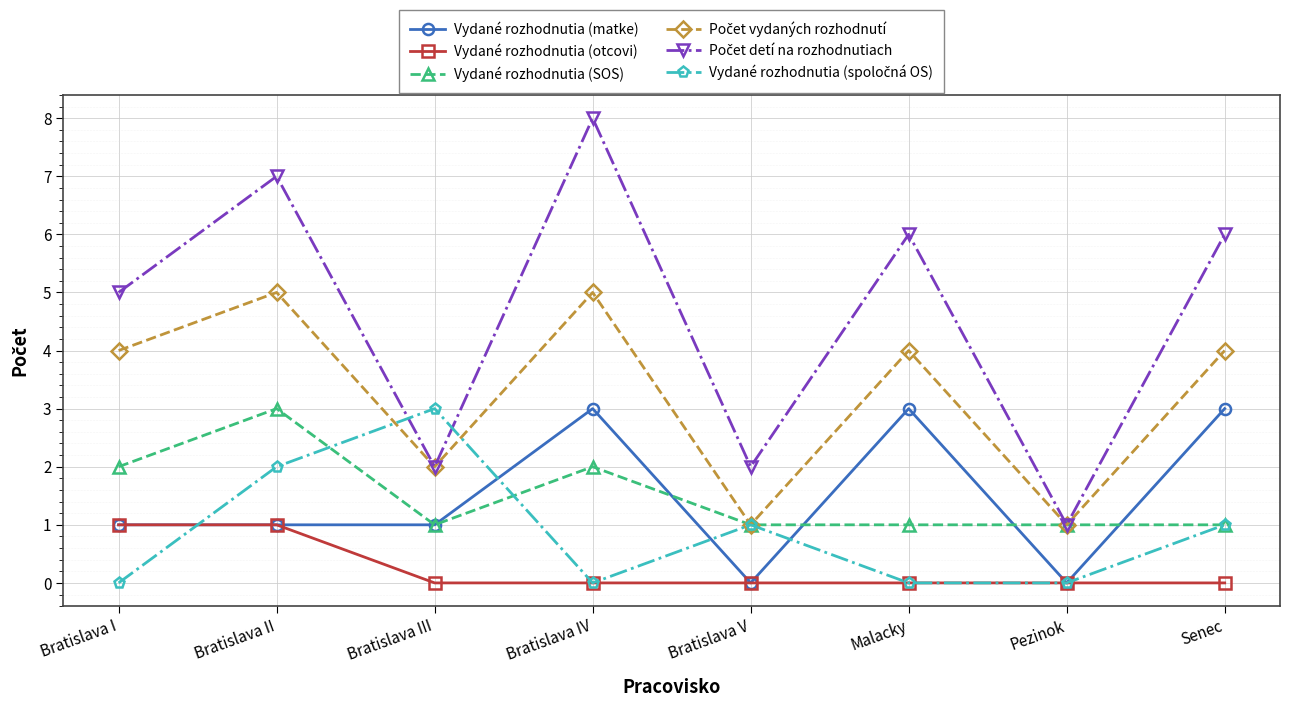

What is the difference between the maximum and minimum values in the Vydané rozhodnutia (otcovi) series?

1